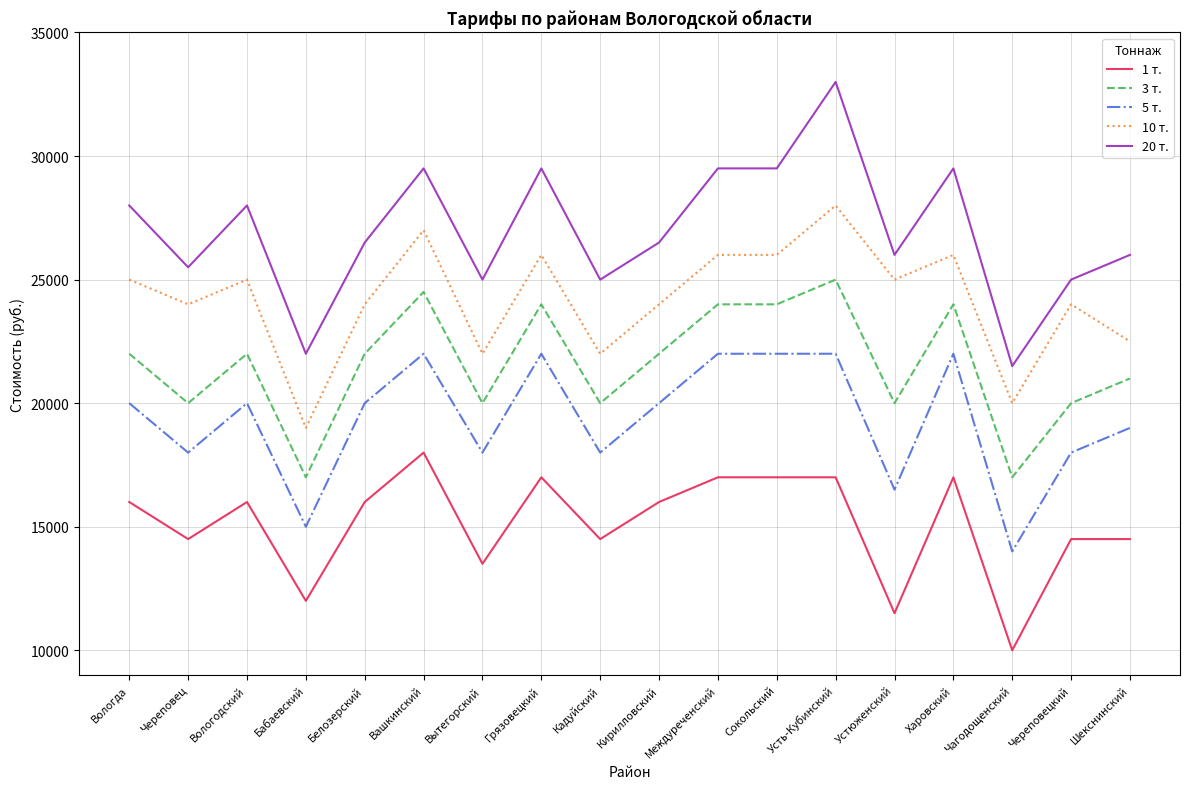

Count the 5 т. values in the range 18000 to 22000.

15